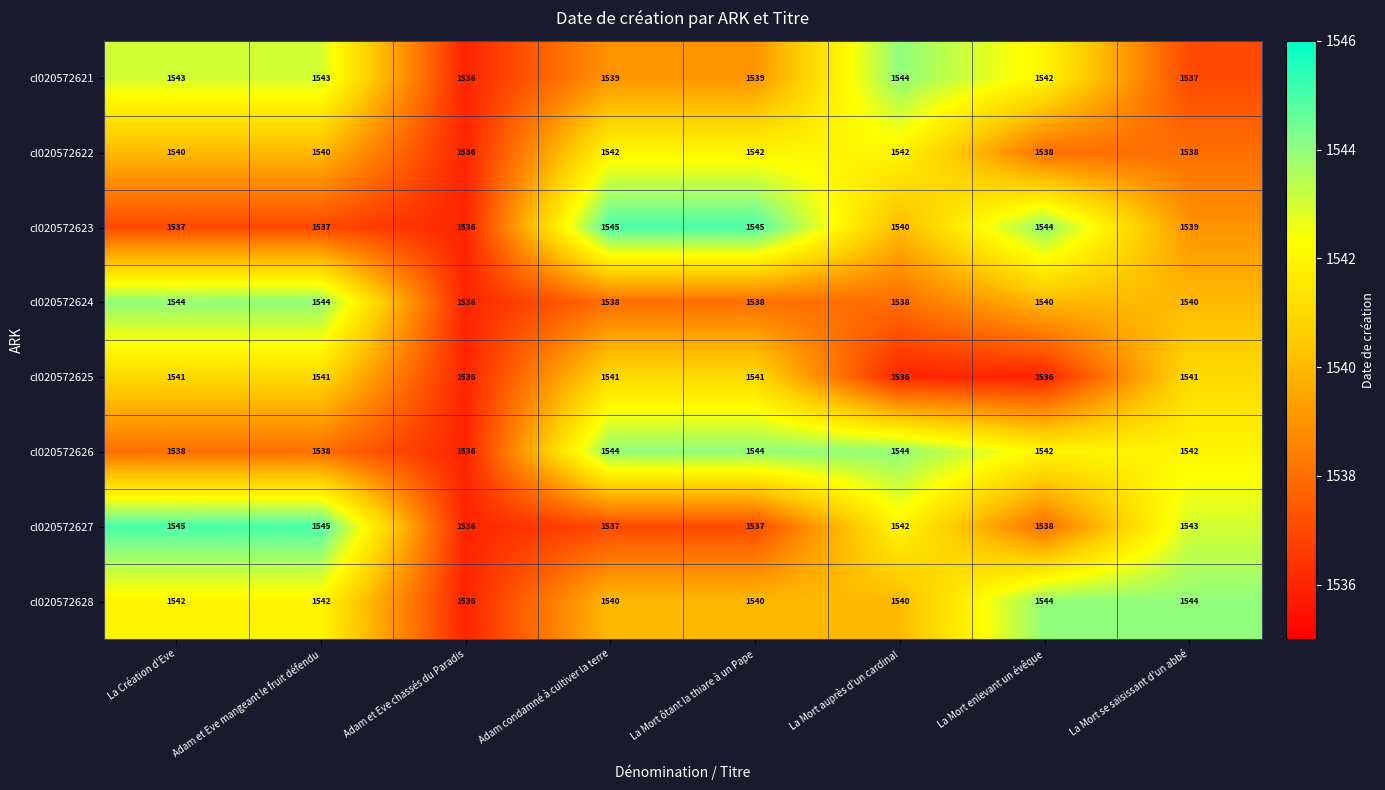

What is the minimum value shown in the chart?

1536